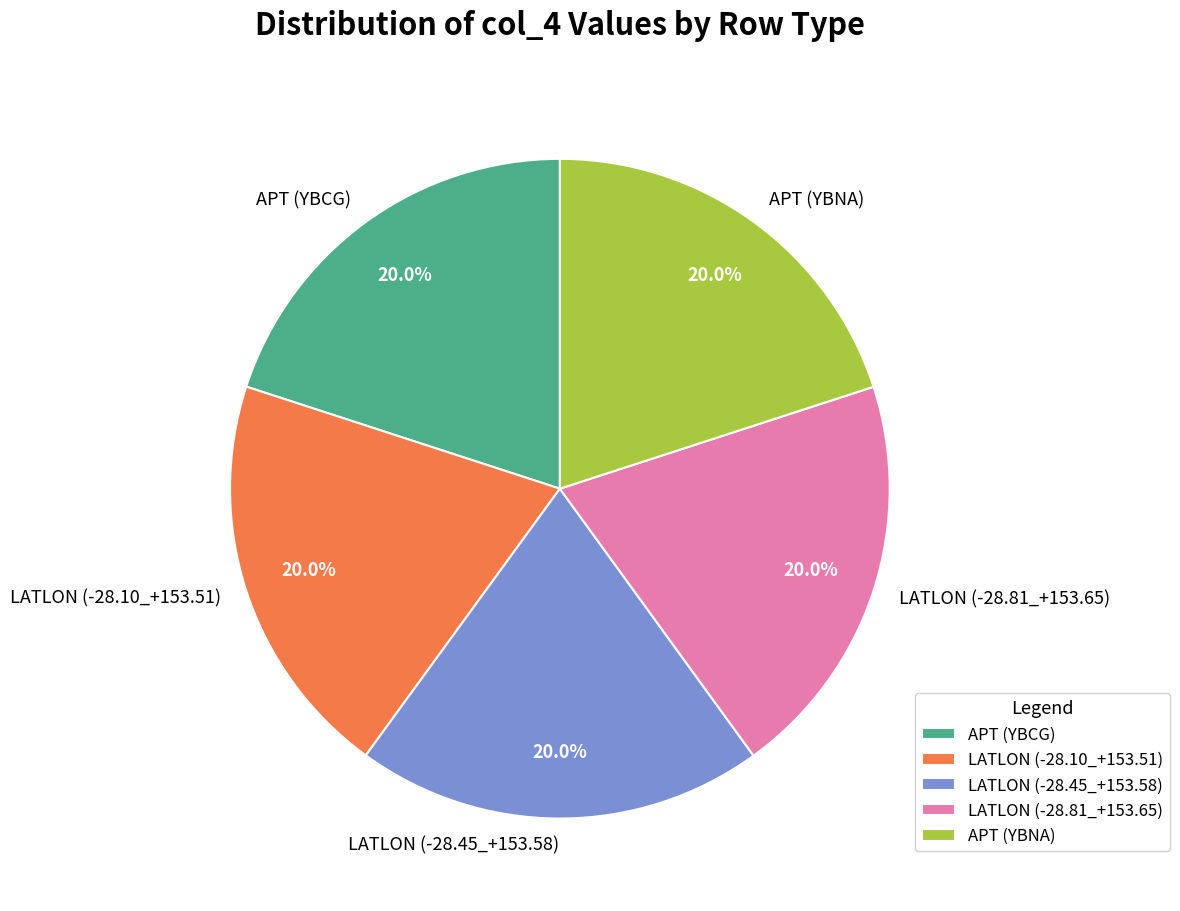

Is the sum of APT (YBCG) and APT (YBNA) greater than half?

No